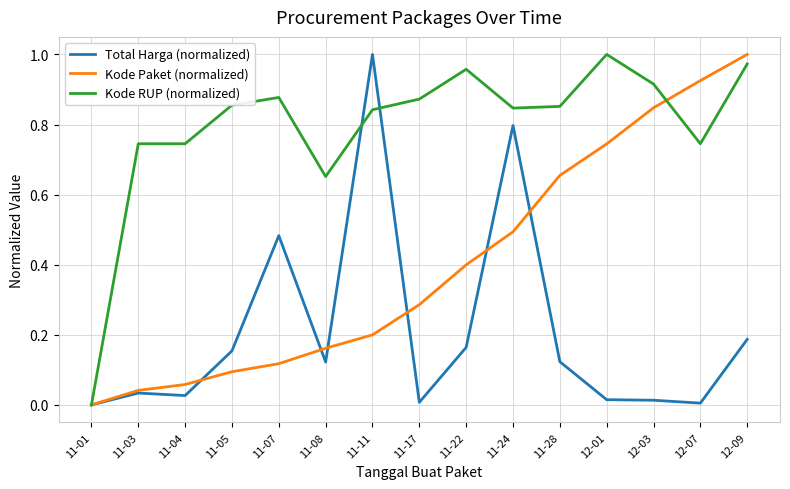

True or false: Kode Paket (normalized) has more than 1 interior local peaks.

False